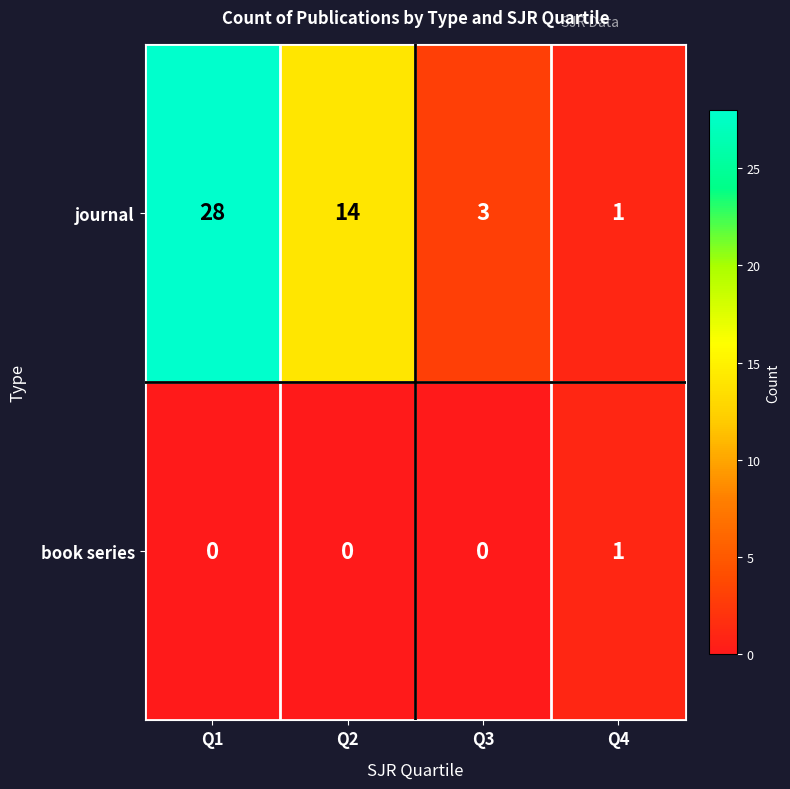

Reading left to right, list all the values displayed in this chart.

journal: Q1=28	Q2=14	Q3=3	Q4=1
book series: Q1=0	Q2=0	Q3=0	Q4=1